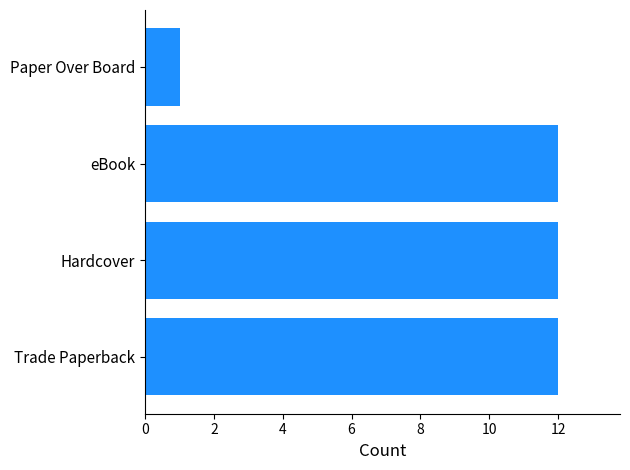

At which label is the value closest to 6?

Paper Over Board